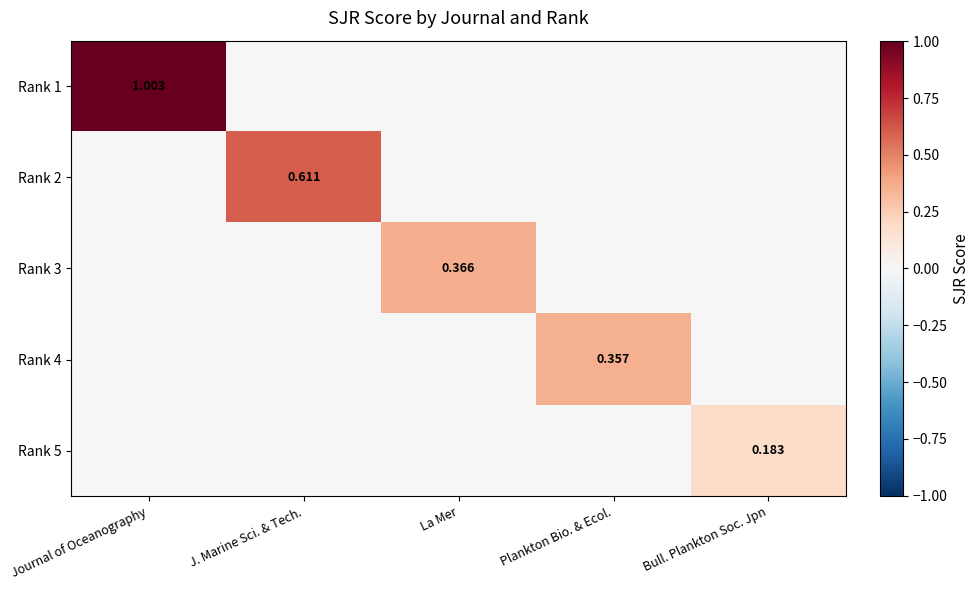

Which category has the highest value in the Rank 3 series?

La Mer